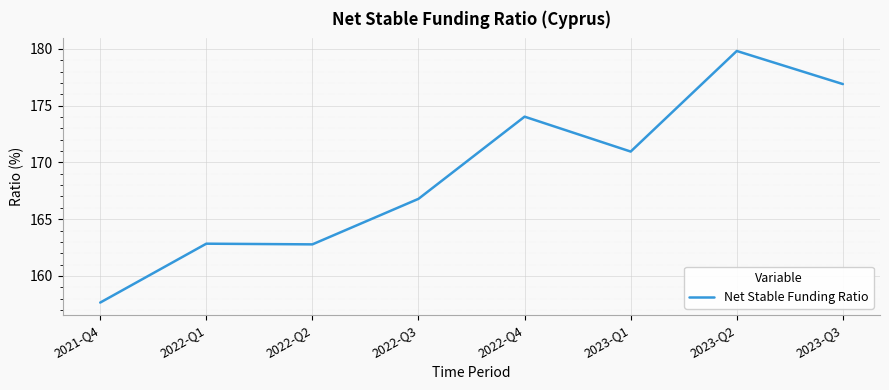

Which category has the lowest value across all series?

2021-Q4